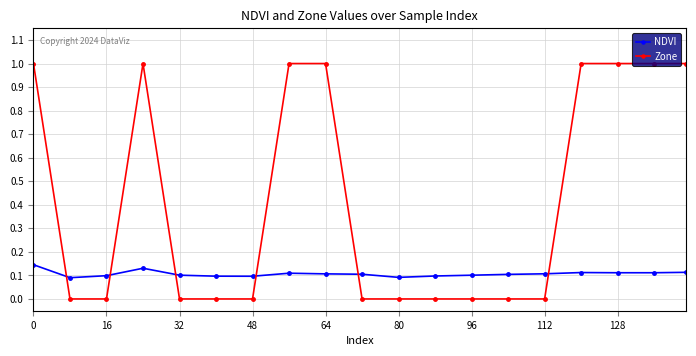

True or false: NDVI and Zone cross at least once.

True